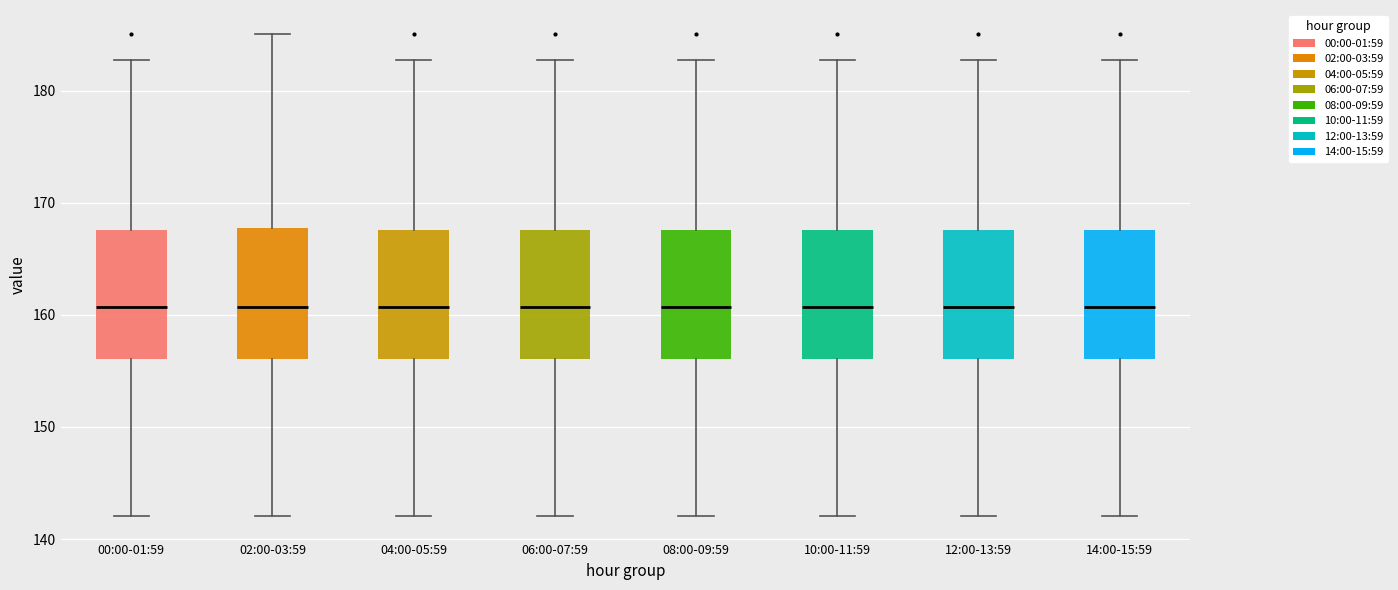

Where is the upper edge of the box for 14:00-15:59 on the y-axis? The values are not printed on the chart, so give them approximately, as read against the axis.

168